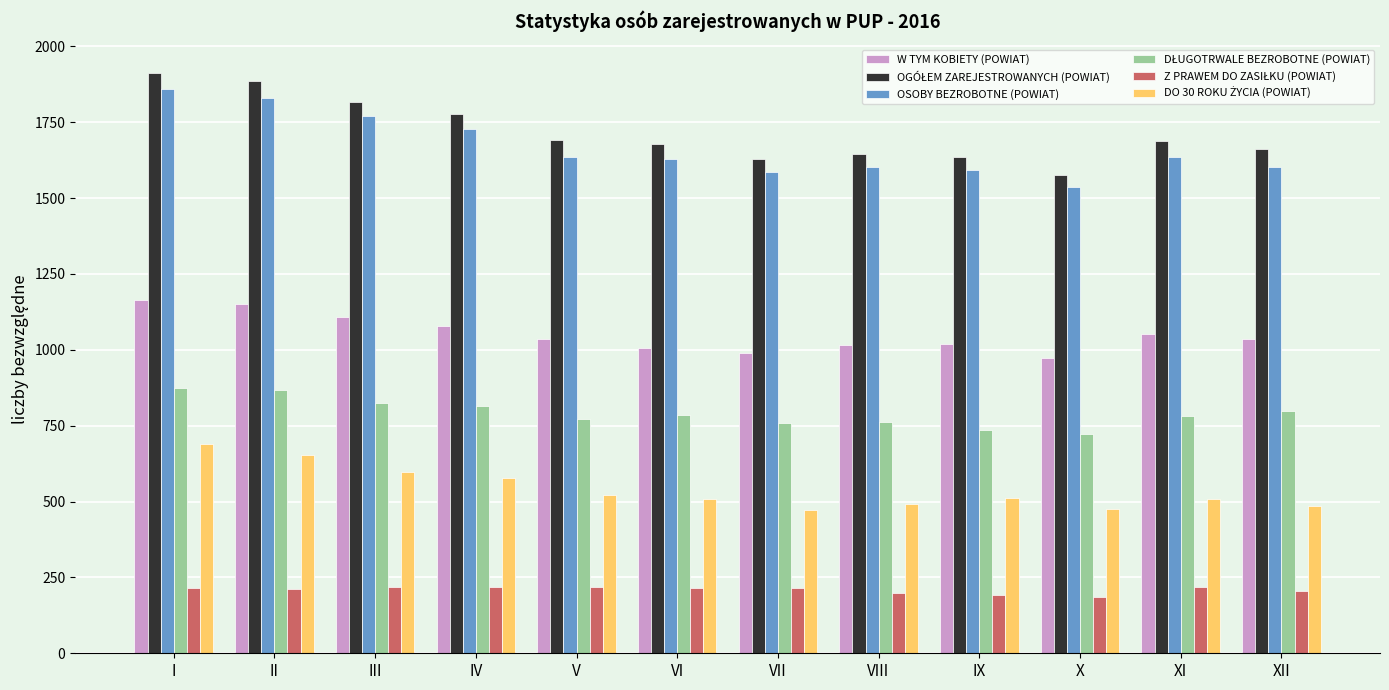

At which category is the sum across all series the highest?

I